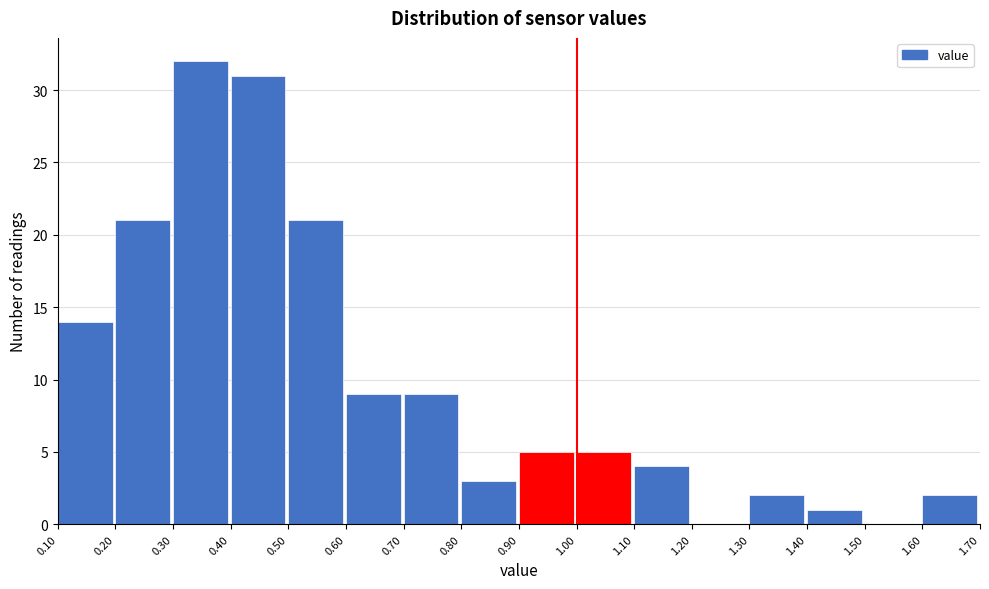

Reading left to right, transcribe this chart: for each bar, give the range it covers on the x-axis and its height. The values are not printed on the chart, so give them approximately, as read against the axis.

0.10 to 0.20: 14
0.20 to 0.30: 21
0.30 to 0.40: 32
0.40 to 0.50: 31
0.50 to 0.60: 21
0.60 to 0.70: 9
0.70 to 0.80: 9
0.80 to 0.90: 3
0.90 to 1.00: 5
1.00 to 1.10: 5
1.10 to 1.20: 4
1.20 to 1.30: 0
1.30 to 1.40: 2
1.40 to 1.50: 1
1.50 to 1.60: 0
1.60 to 1.70: 2